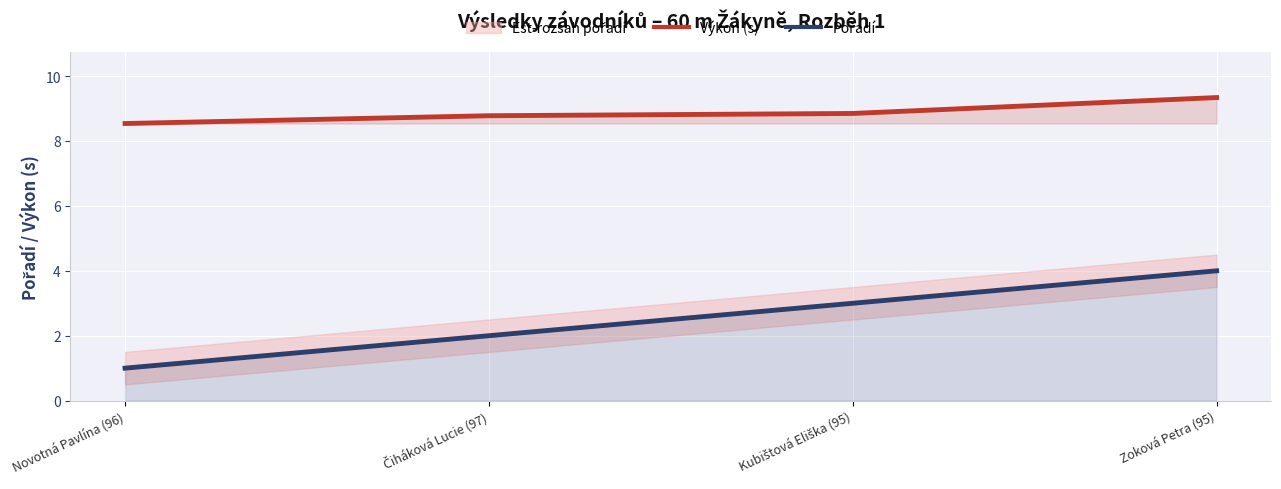

What is the difference between the maximum and second lowest values in the Pořadí series?

2.0